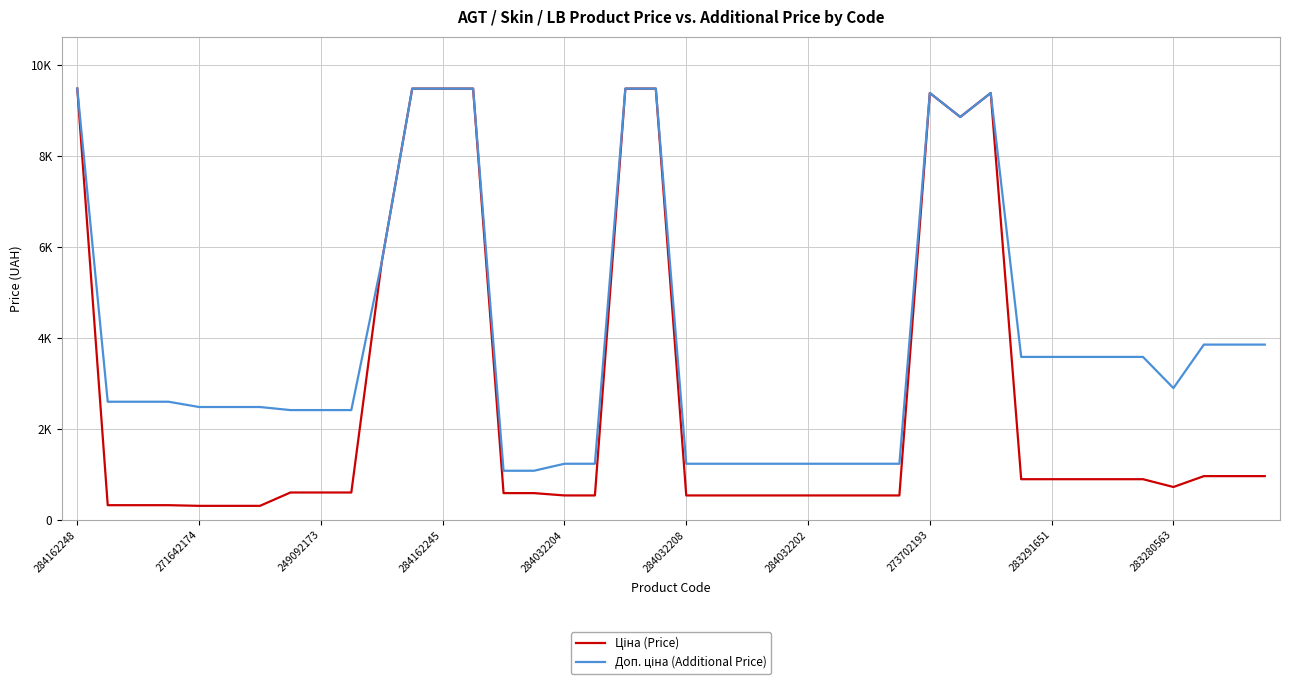

Which series has the largest total across all categories?

Доп. ціна (Additional Price)